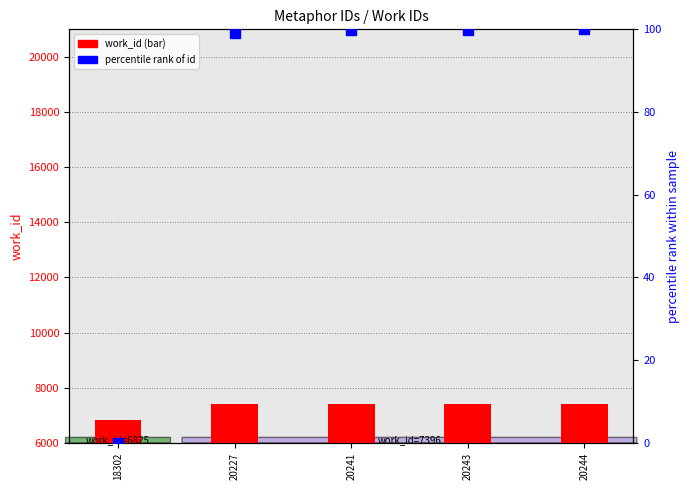

Which series has the largest total across all categories?

work_id